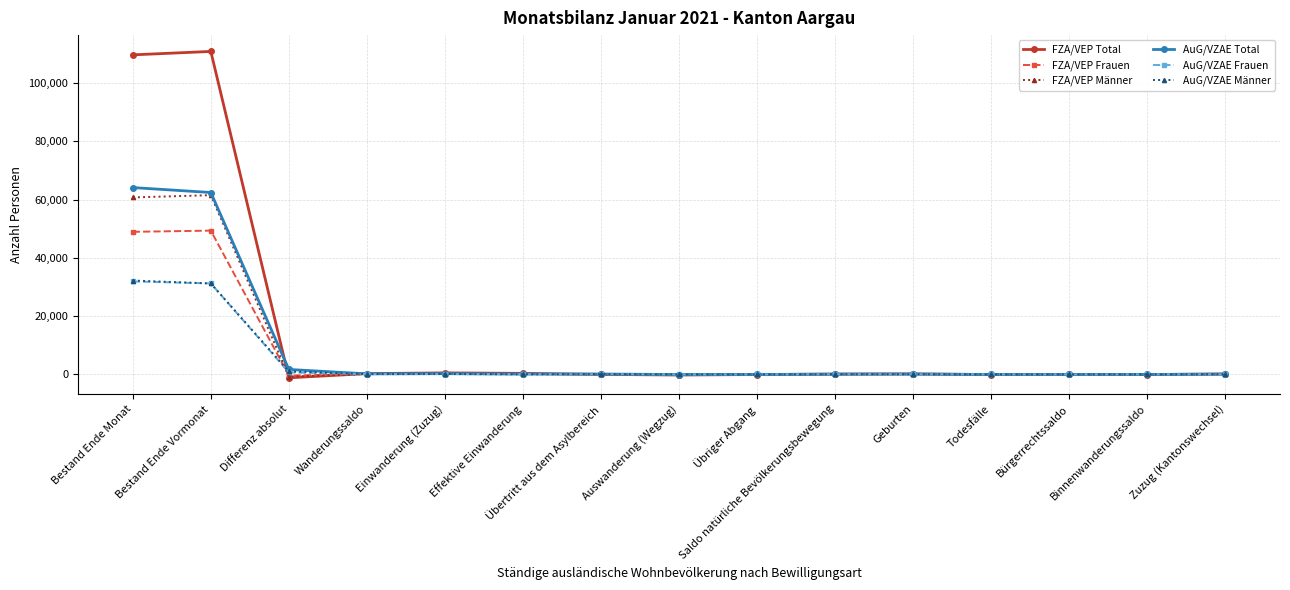

What is the label of the 14th point from the right?

Bestand Ende Vormonat